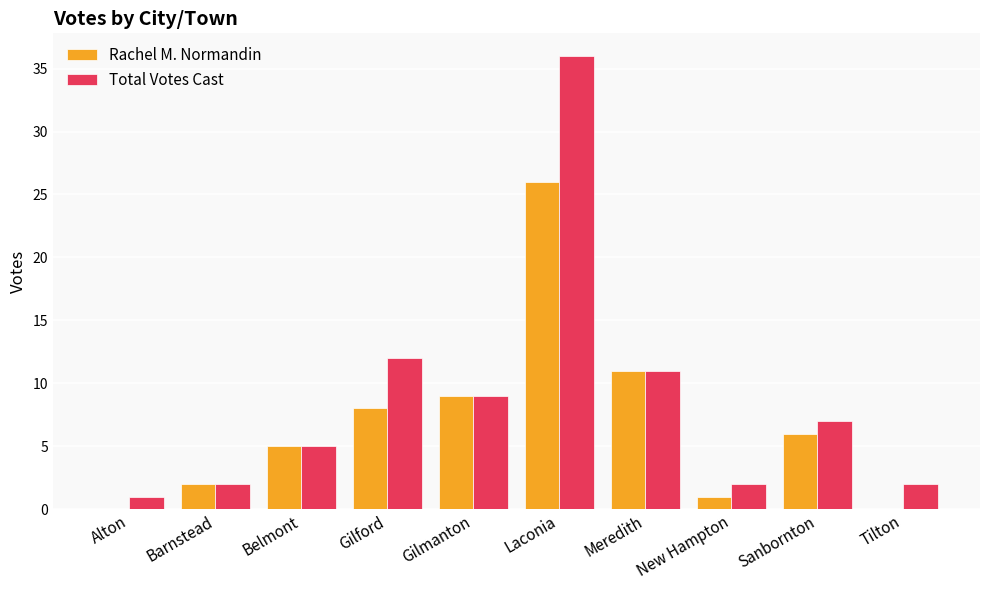

Is it true that Rachel M. Normandin equals 6 at Sanbornton?

True